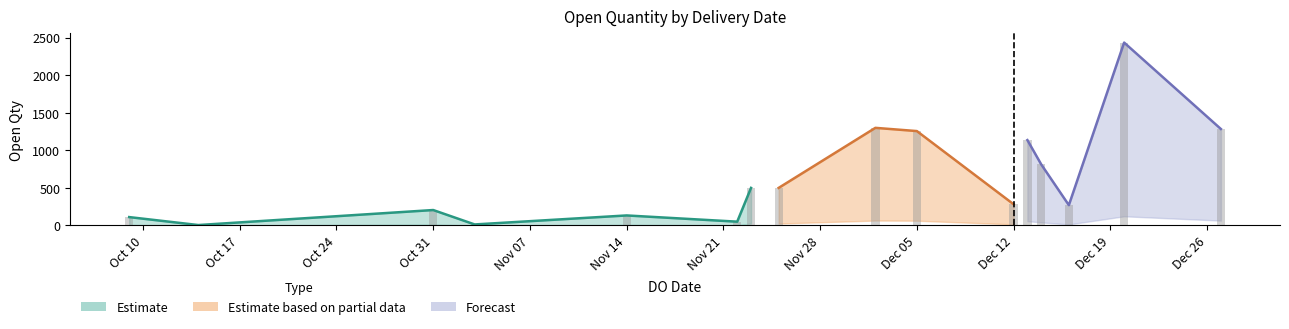

What is the sum of all values?

10297